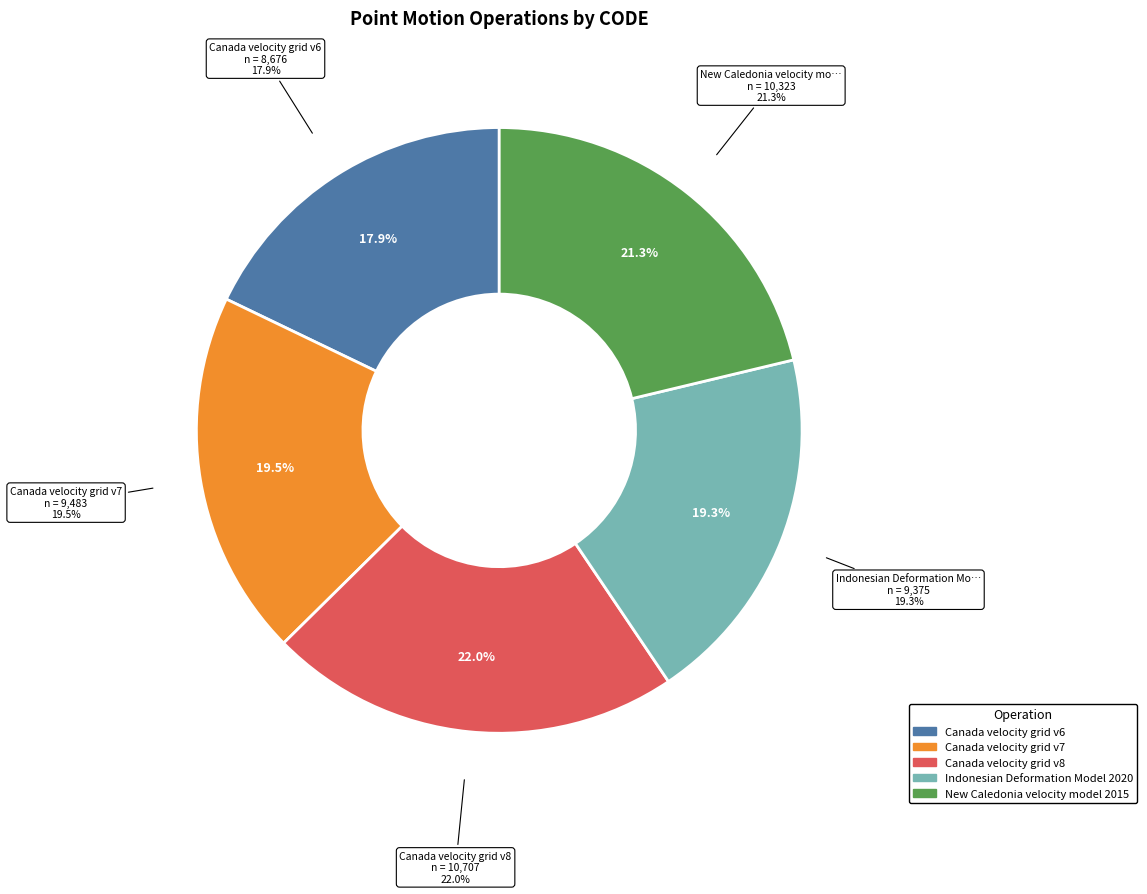

What percentage do Canada velocity grid v6 and Canada velocity grid v7 together represent?

37.4%